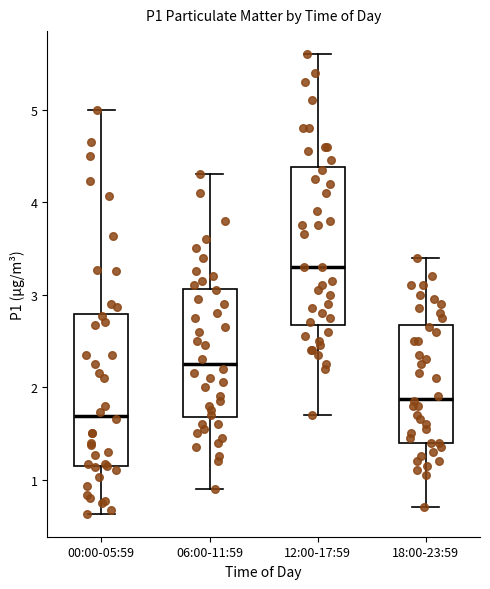

Reading left to right, transcribe this box plot: for each box, give where its median line is, the range the box spans, and where its two whiskers end, as read against the y-axis. The values are not printed on the chart, so give them approximately, as read against the axis.

00:00-05:59: median 1.7, box 1.1 to 2.8, whiskers 0.6 to 5.0
06:00-11:59: median 2.3, box 1.7 to 3.1, whiskers 0.9 to 4.3
12:00-17:59: median 3.3, box 2.7 to 4.4, whiskers 1.7 to 5.6
18:00-23:59: median 1.9, box 1.4 to 2.7, whiskers 0.7 to 3.4